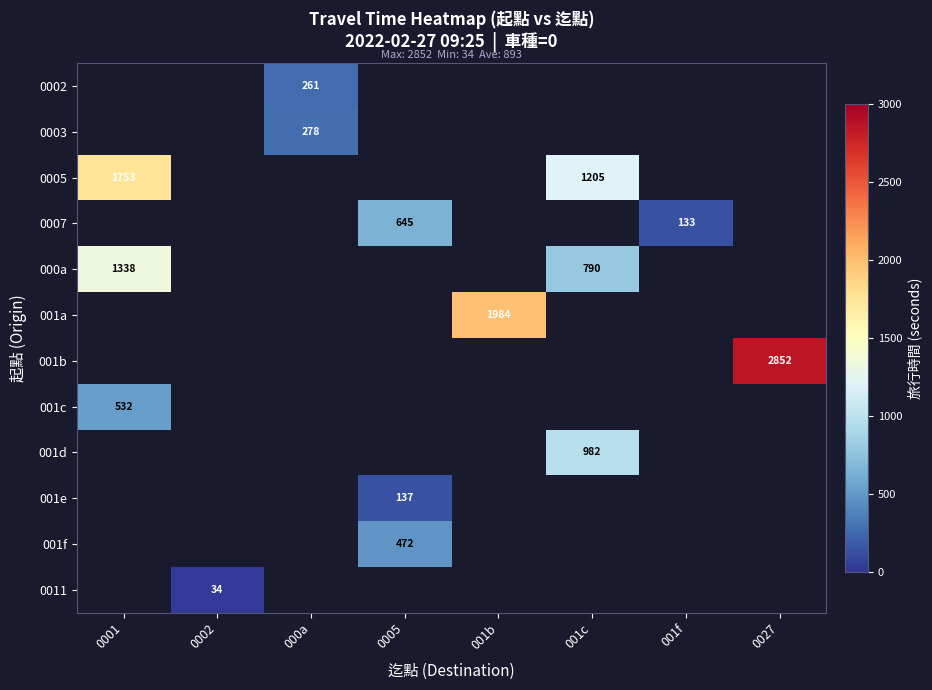

Is it true that 001b equals 2852 at 0027?

True